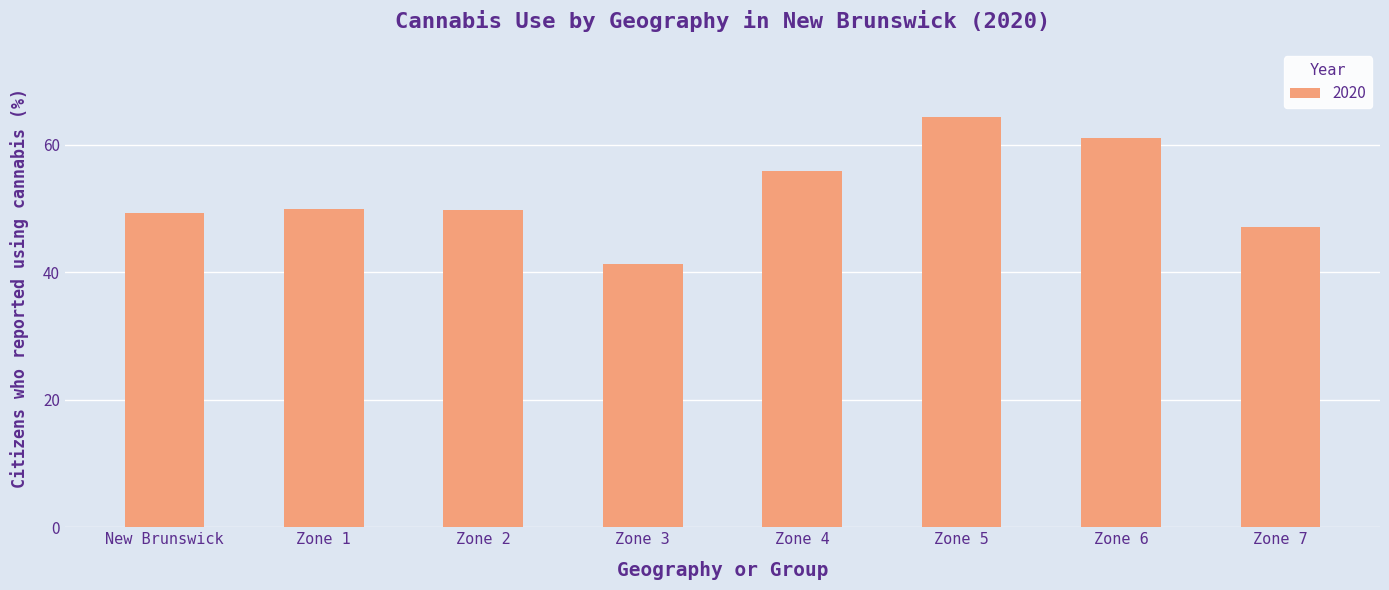

What is the value of the 1st bar from the left?

49.3